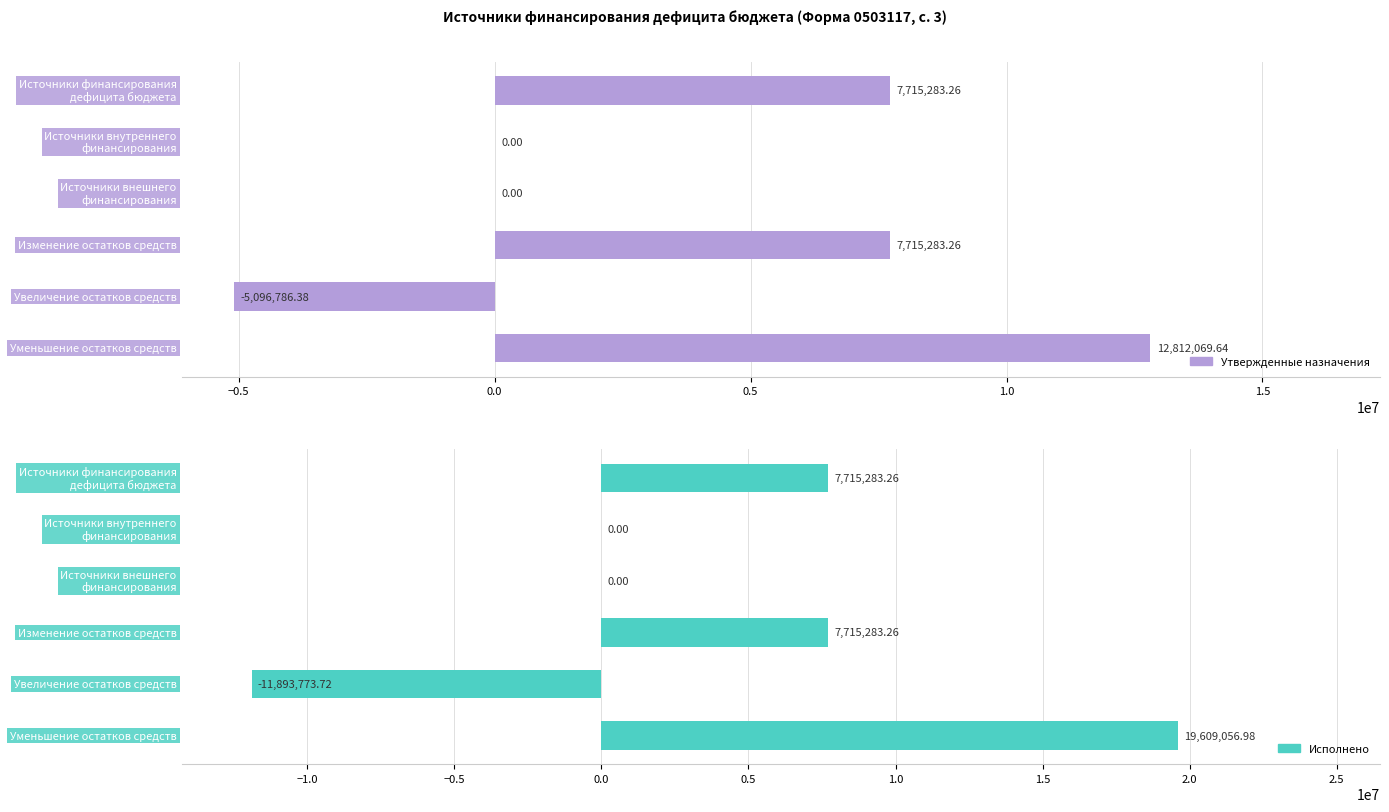

What is the sum of all Исполнено values?

23145849.8